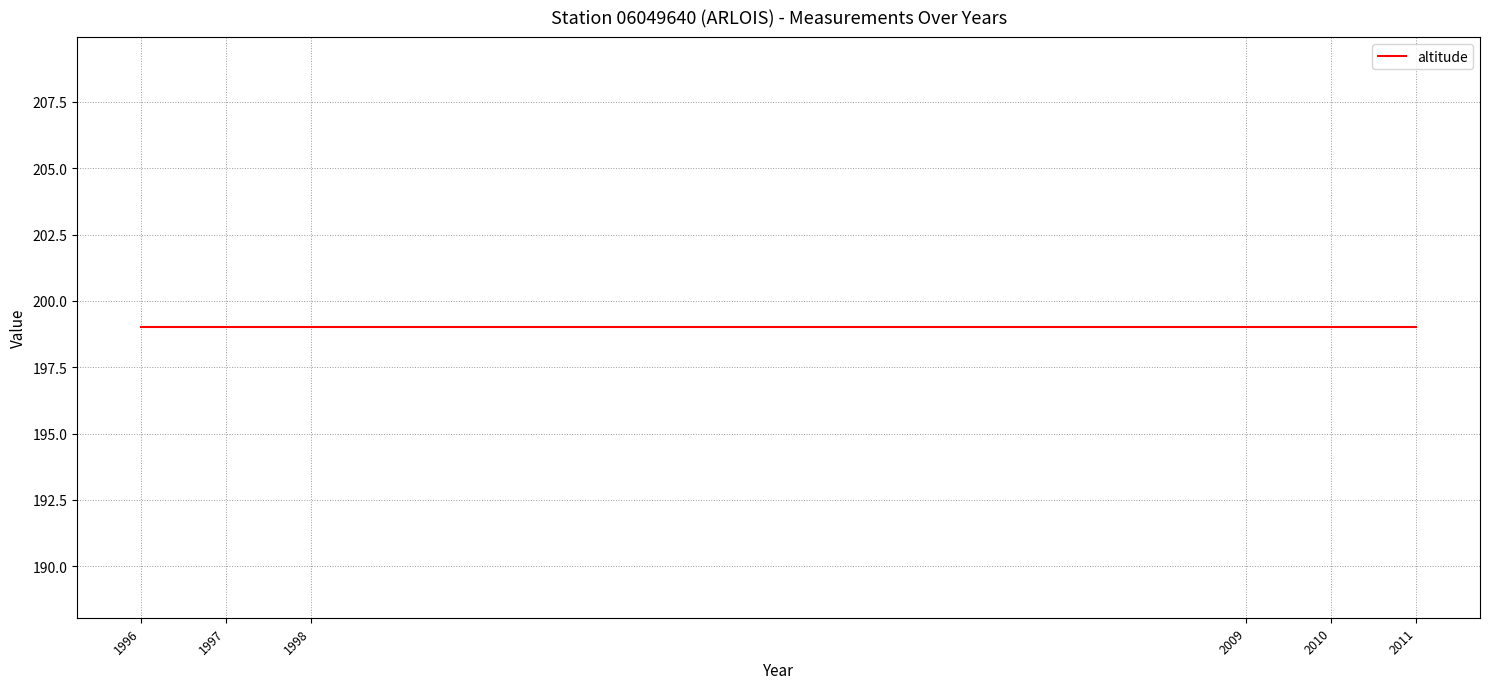

At which category does the chart reach its minimum across all series?

2011